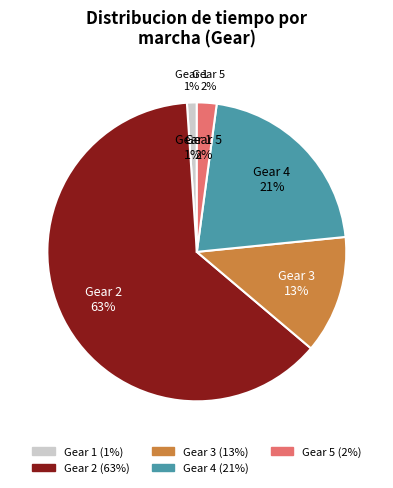

The 1 slice represents 1% of the pie. True or false?

False